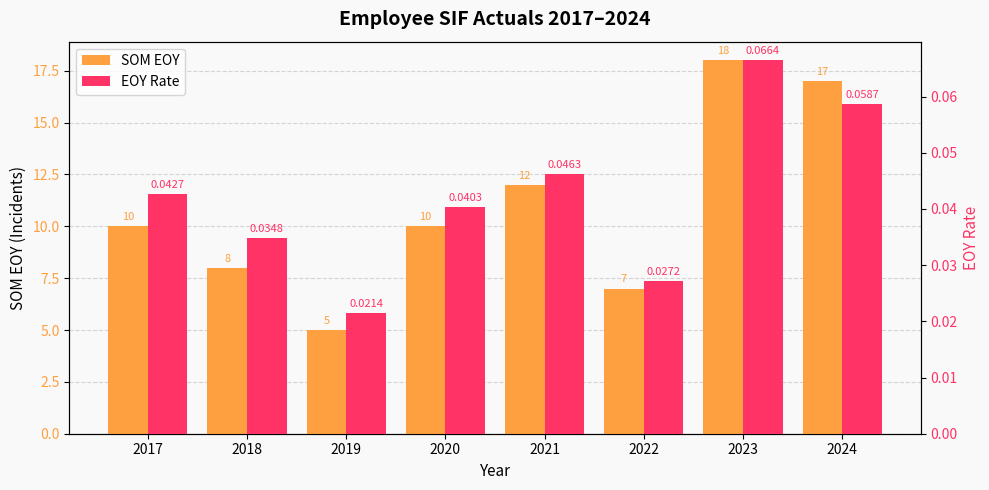

Which series changed the most between 2017 and 2020?

EOY Rate